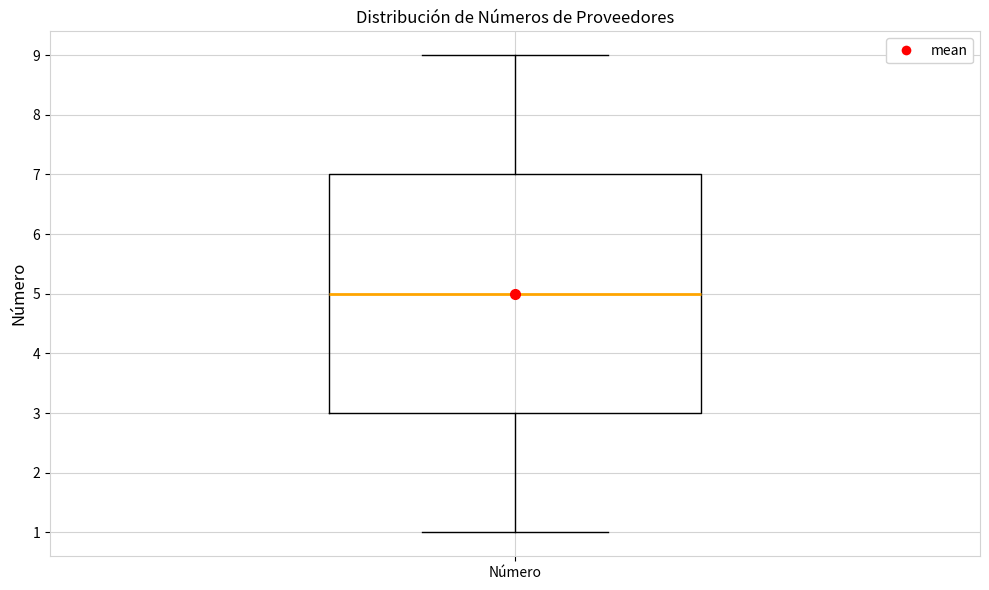

Read this box plot against the y-axis: the position of the median line, the range covered by the box, and the ends of both whiskers. The values are not printed on the chart, so give them approximately, as read against the axis.

median 5, box 3 to 7, whiskers 1 to 9